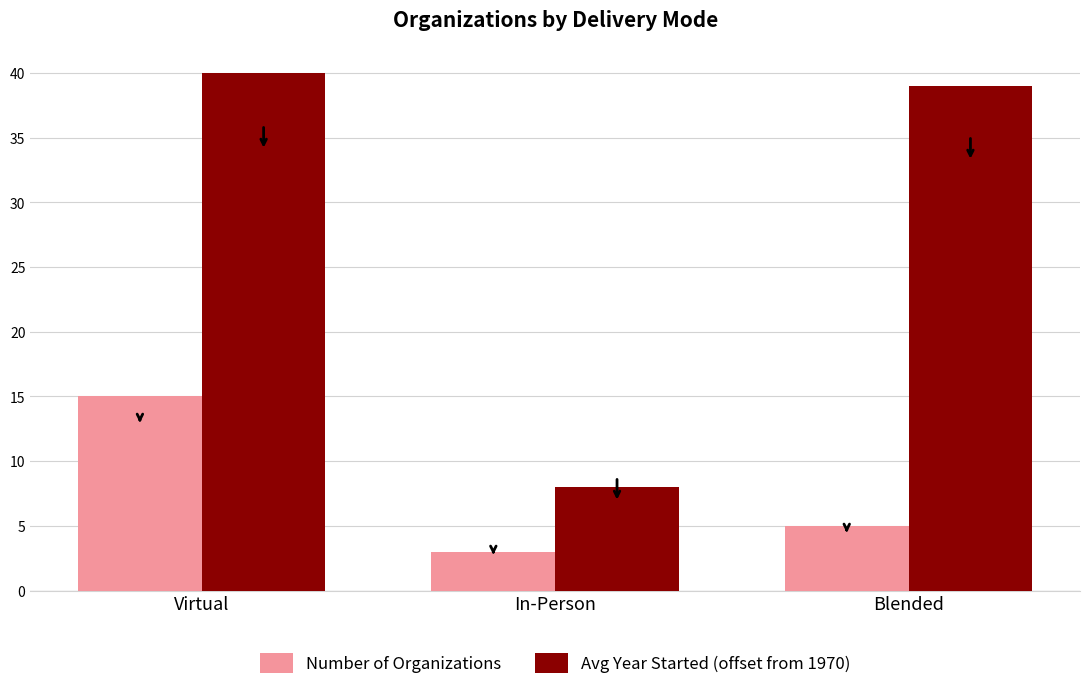

Reading right to left, list all the values displayed in this chart.

Number of Organizations: Blended=5	In-Person=3	Virtual=15
Avg Year Started (offset from 1970): Blended=39	In-Person=8	Virtual=40